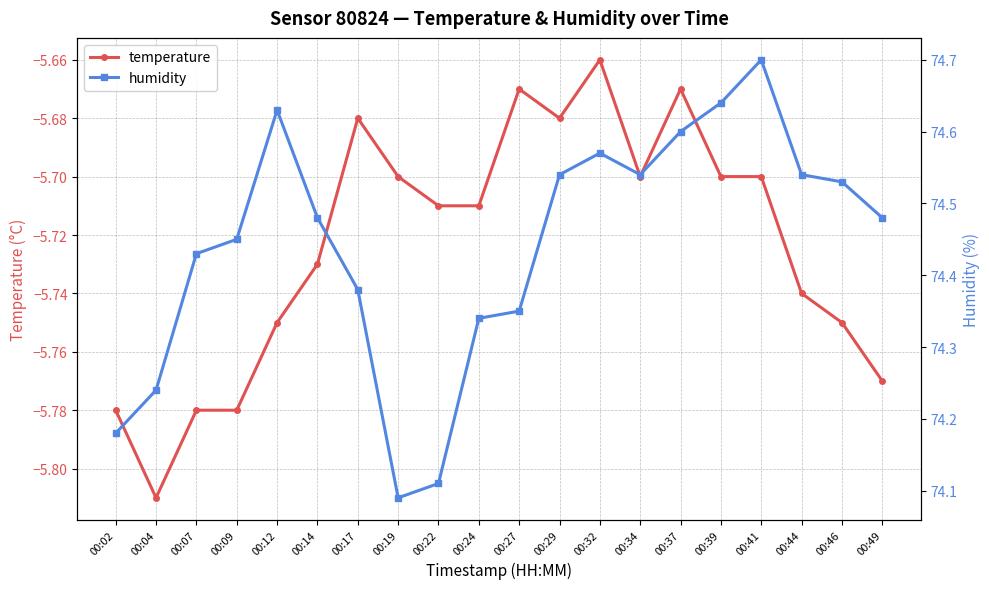

What is the value of the humidity point at the 1st from the left?

74.2